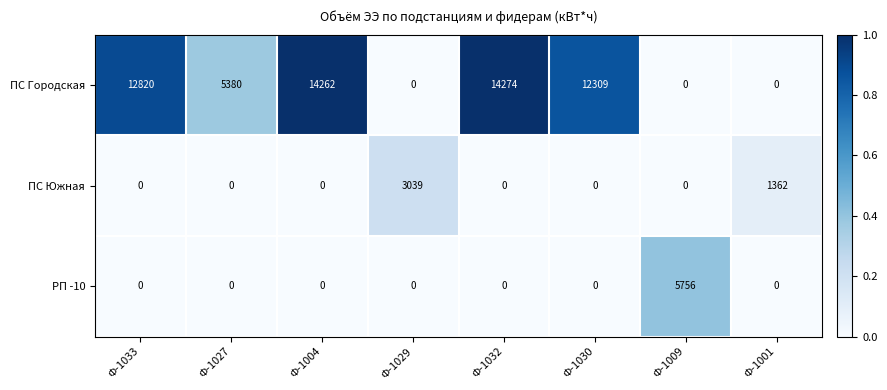

Between Ф-1029 and Ф-1009, which series saw the biggest shift?

РП -10